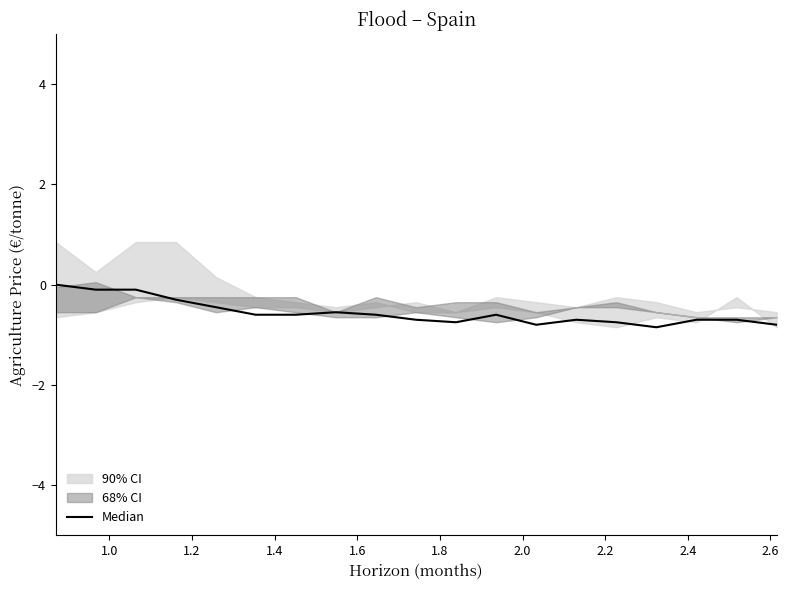

Is it true that the value at 15 is -0.2?

False